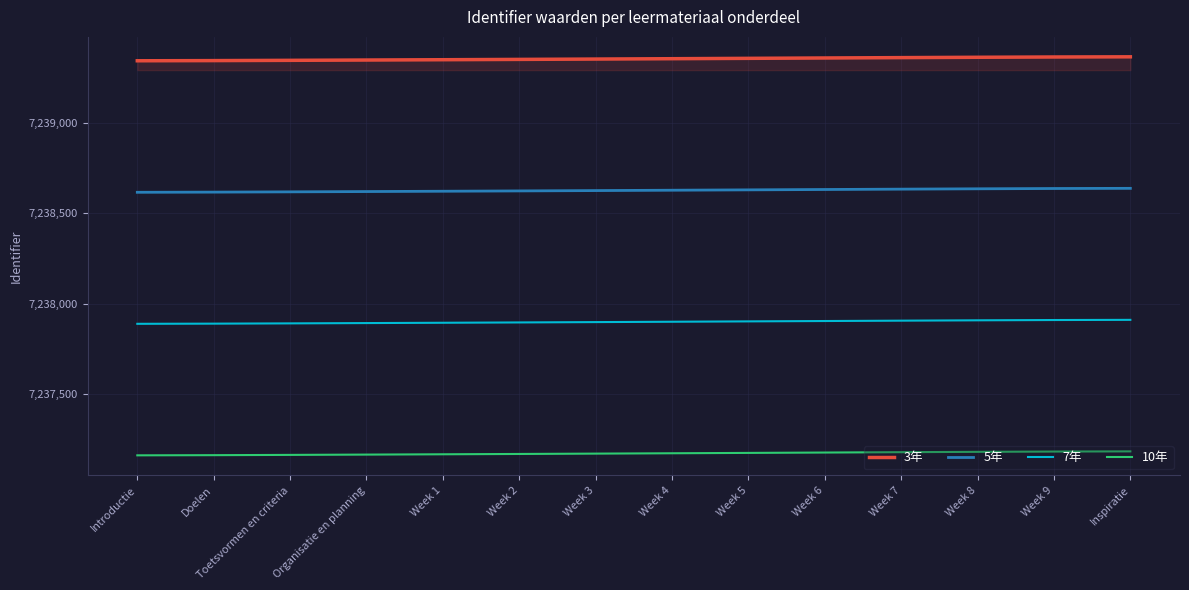

What is the difference between the highest and lowest values at Week 9?

2180.8